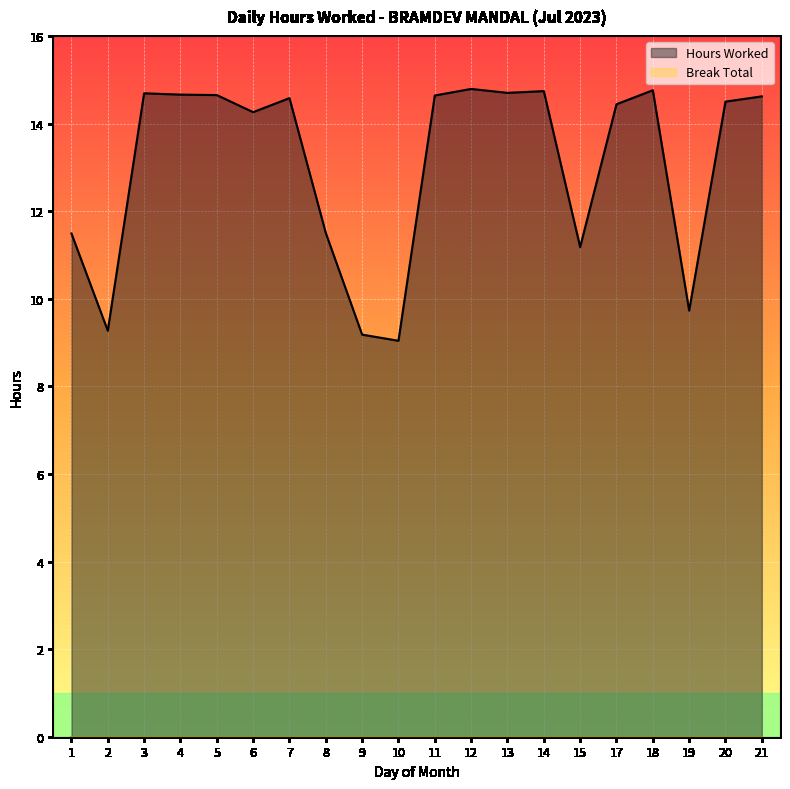

What is the approximate value at 20?

14.5